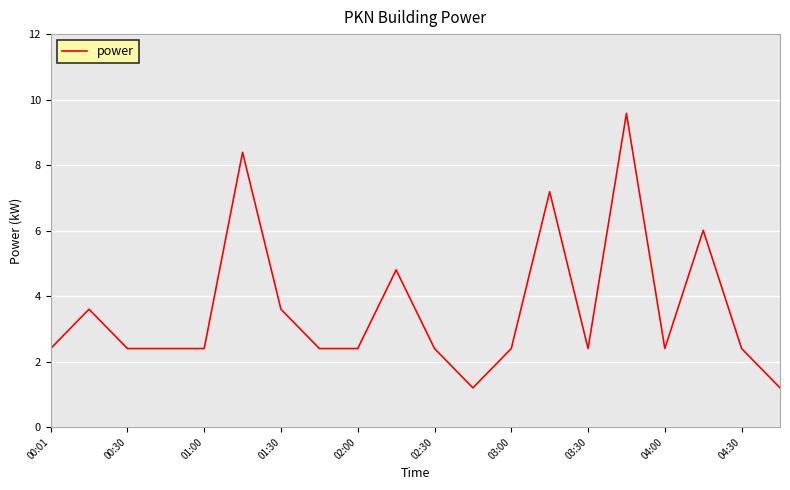

What is the difference between the maximum and minimum values?

8.4